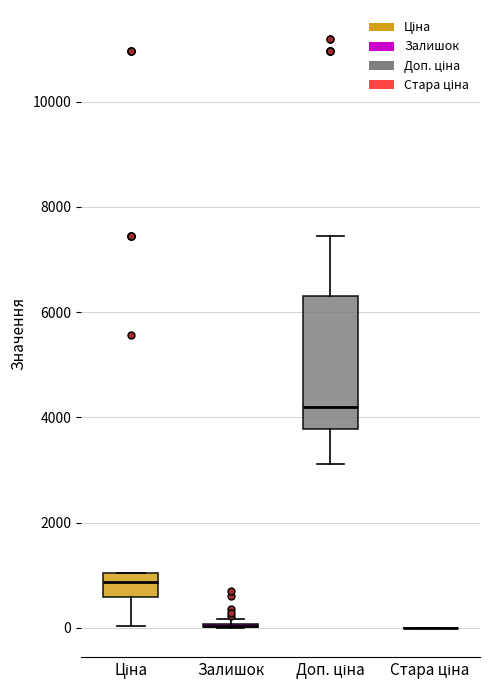

Reading left to right, transcribe this box plot: for each box, give where its median line is, the range the box spans, and where its two whiskers end, as read against the y-axis. The values are not printed on the chart, so give them approximately, as read against the axis.

Ціна: median 800, box 600 to 1000, whiskers 0 to 1000
Залишок: box collapsed to a line at 0, whiskers 0 to 200
Доп. ціна: median 4200, box 3800 to 6400, whiskers 3200 to 7400
Стара ціна: box collapsed to a line at 0, whiskers 0 to 0